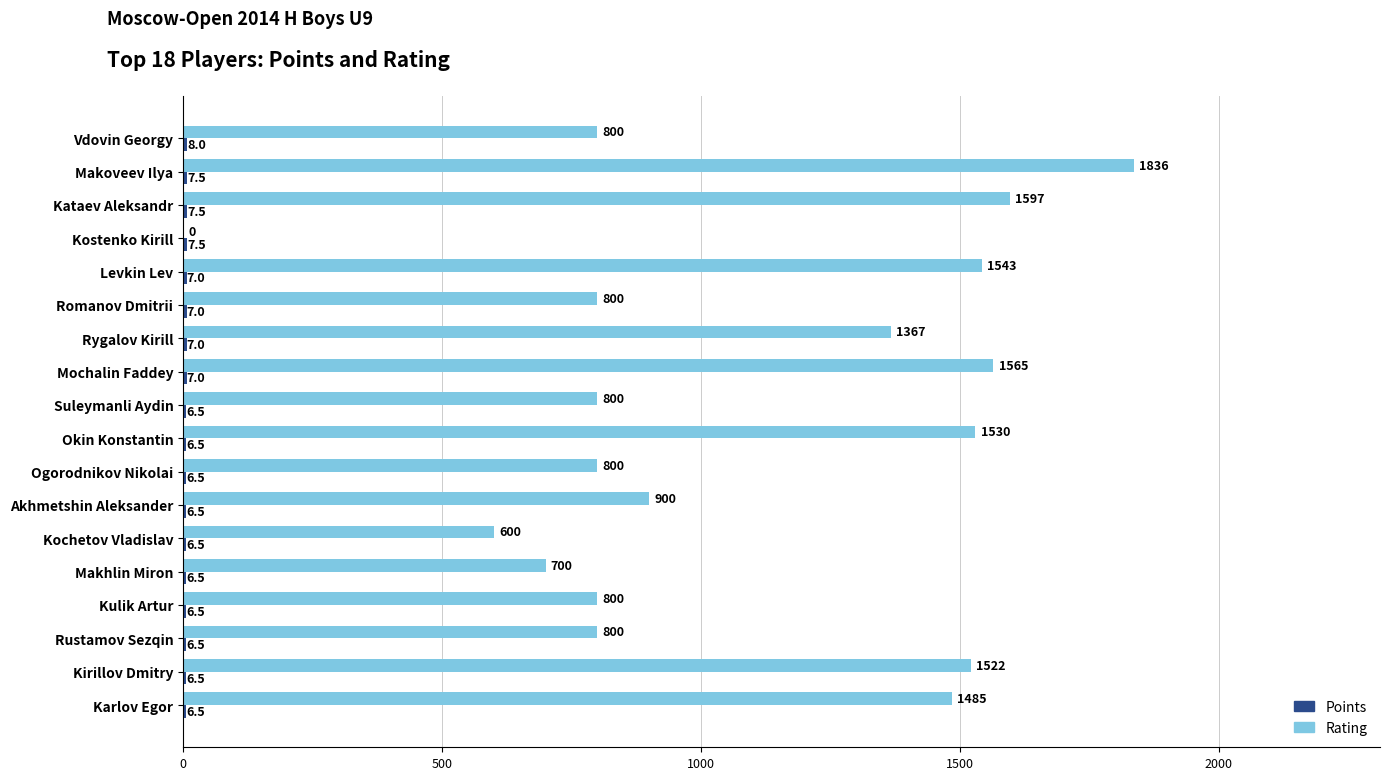

What is the maximum value shown in the chart?

1836.0